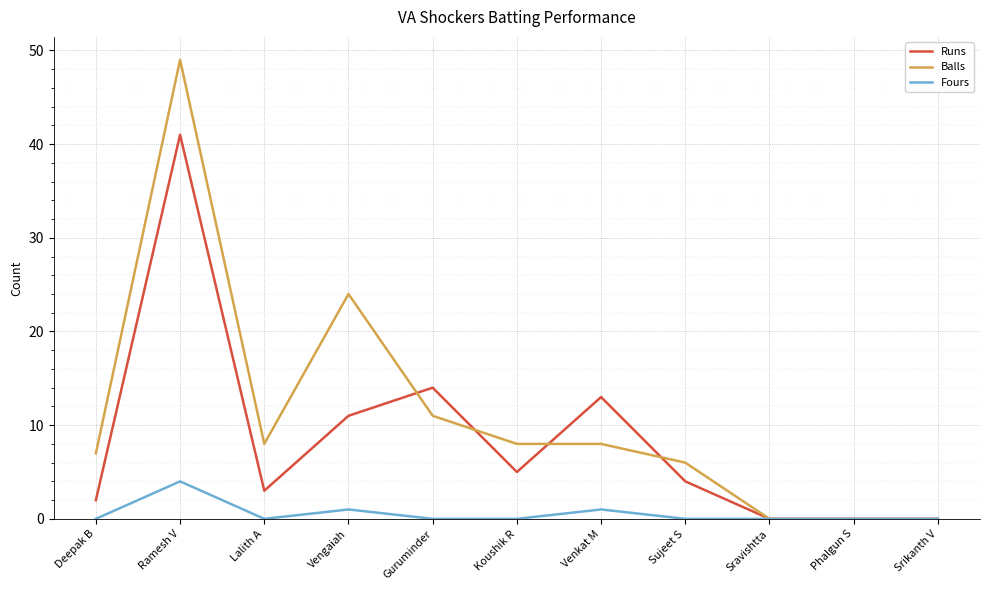

At which label is Runs closest to 20?

Guruminder